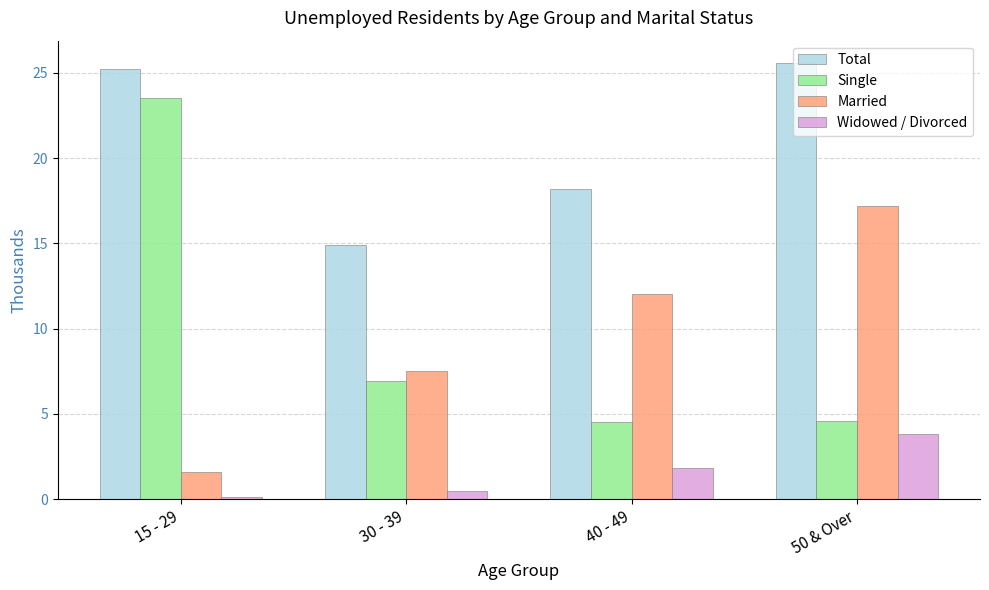

What is the label of the 4th bar from the left?

50 & Over